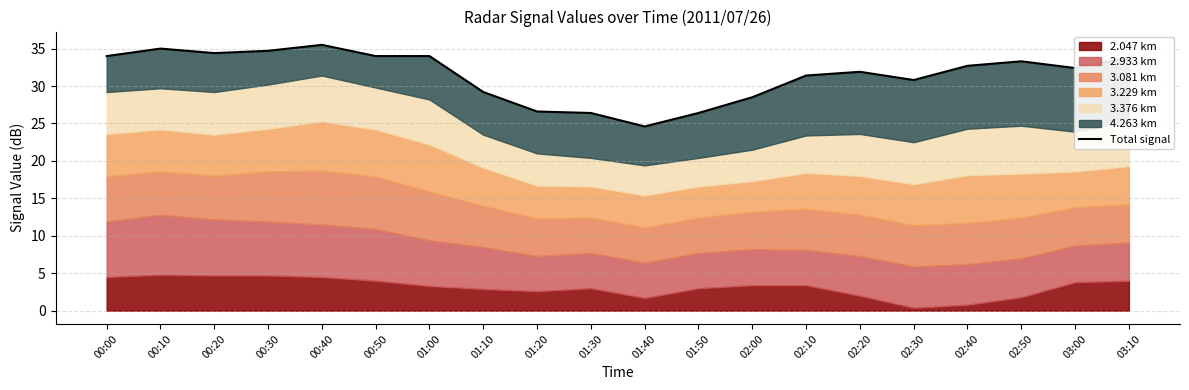

Reading left to right, transcribe all the data shown in this chart.

34.0	35.0	34.4	34.7	35.5	34.0	34.0	29.2	26.6	26.4	24.6	26.4	28.5	31.4	31.9	30.8	32.7	33.3	32.4	33.8